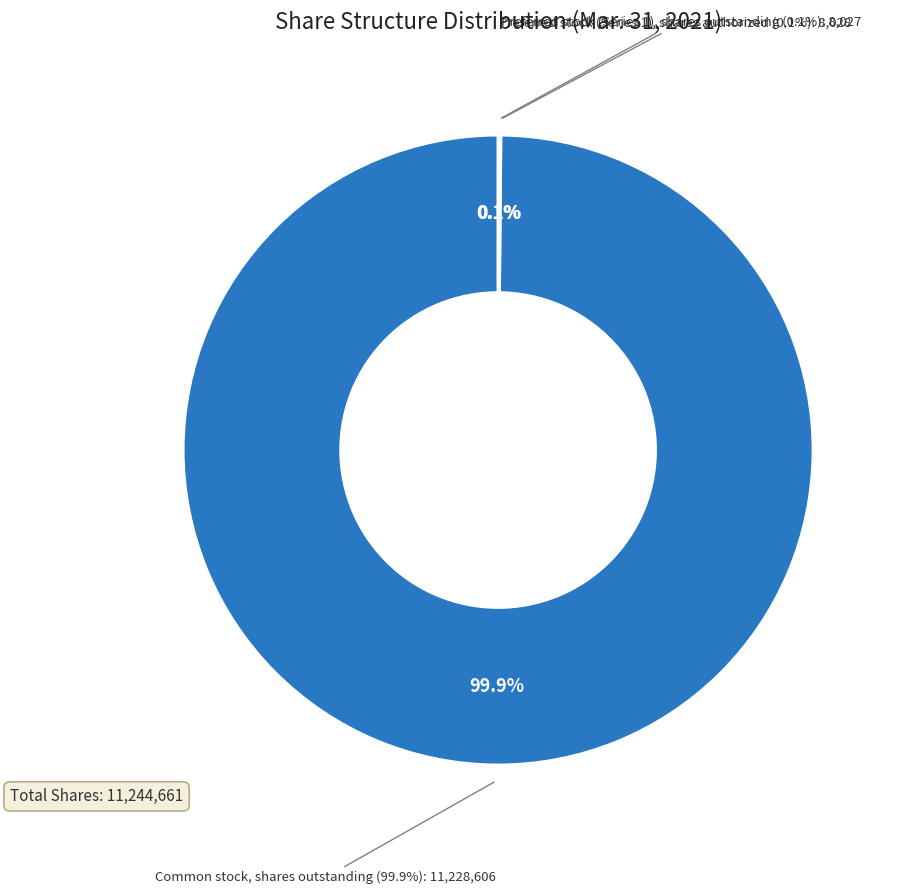

Does any single category account for the majority?

Yes